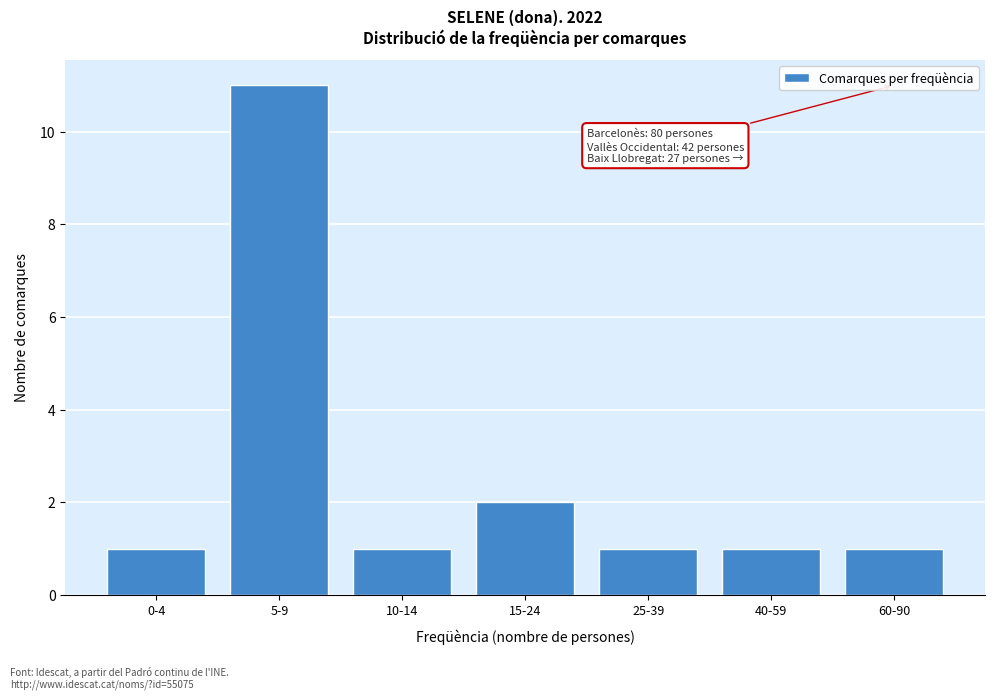

Reading left to right, what are all the values shown in this chart?

1	11	1	2	1	1	1